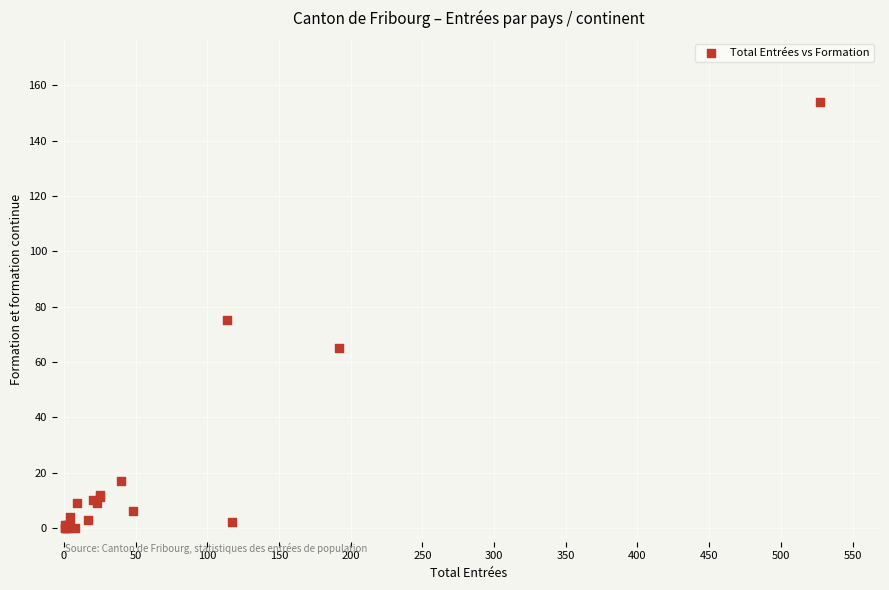

What Y value in the scatter plot is closest to 77?

75